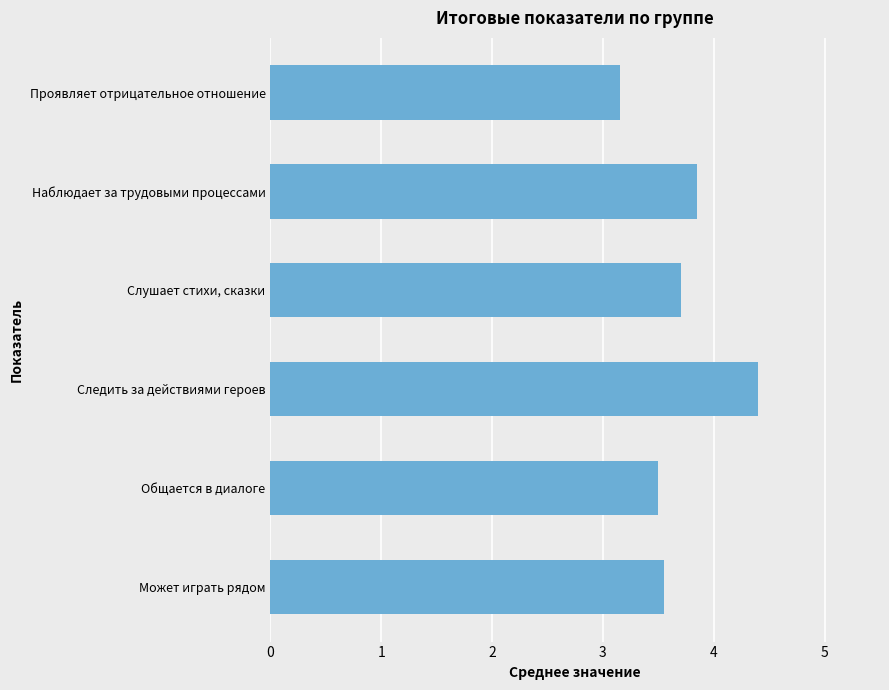

Rank the categories by value from lowest to highest.

Проявляет отрицательное отношение, Общается в диалоге, Может играть рядом, Слушает стихи, сказки, Наблюдает за трудовыми процессами, Следить за действиями героев